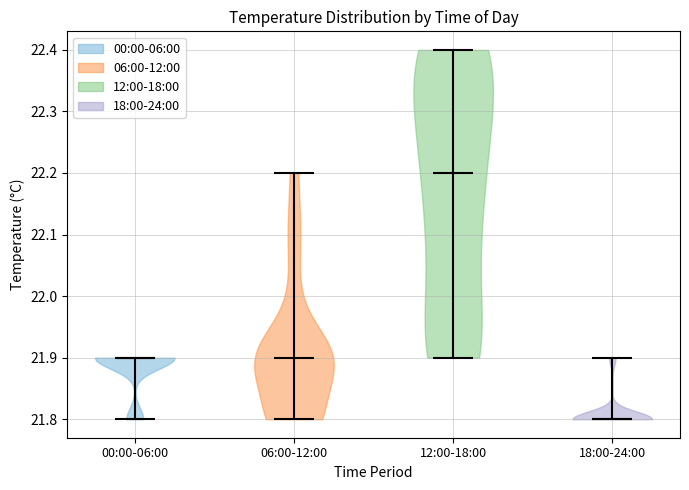

Reading left to right, read every violin against the y-axis: where its median line is, and the lowest and highest points it reaches. The values are not printed on the chart, so give them approximately, as read against the axis.

00:00-06:00: median line 21.9, lowest point 21.8, highest point 21.9
06:00-12:00: median line 21.9, lowest point 21.8, highest point 22.2
12:00-18:00: median line 22.2, lowest point 21.9, highest point 22.4
18:00-24:00: median line 21.8, lowest point 21.8, highest point 21.9